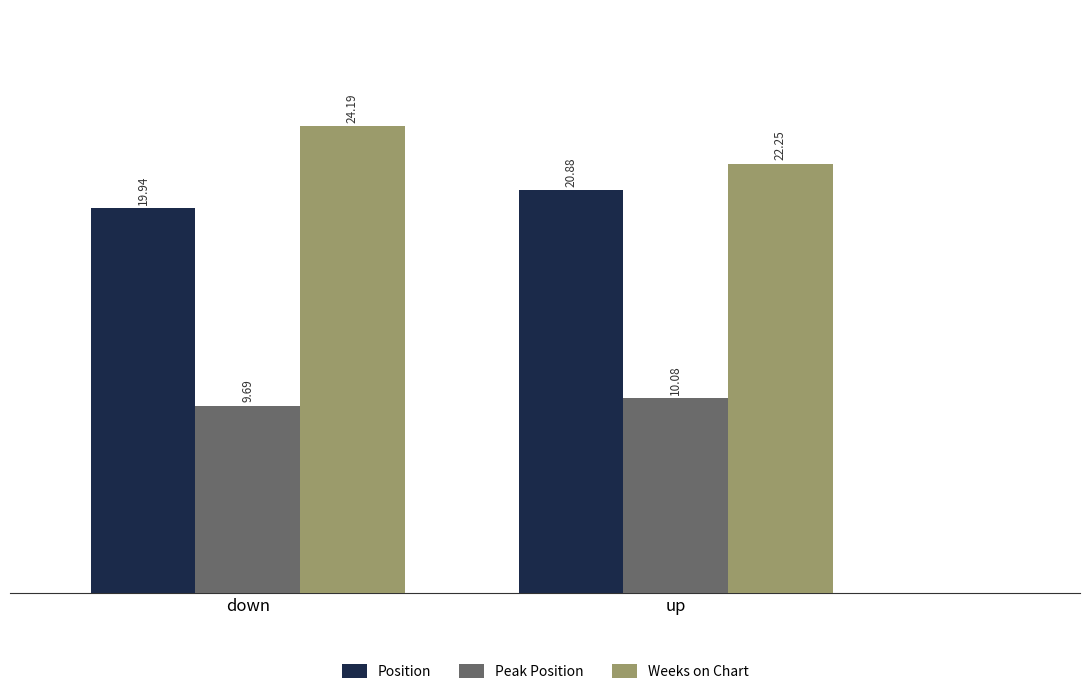

Between down and up, which series saw the biggest shift?

Weeks on Chart